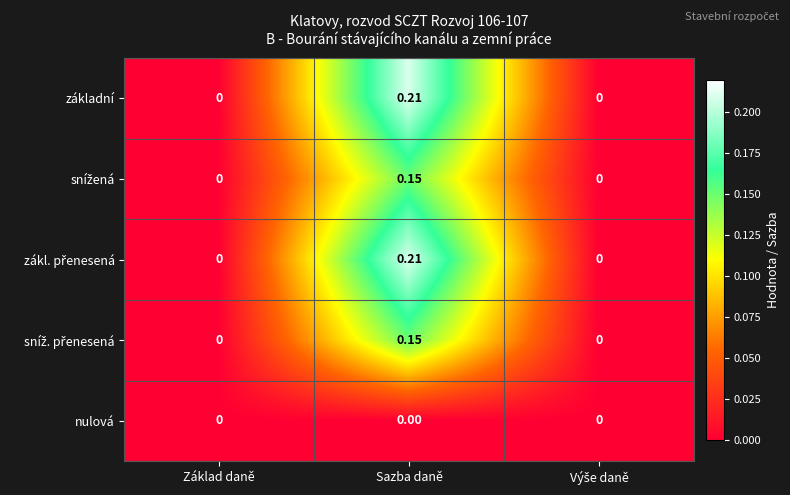

At which category is the sum across all series the highest?

Sazba daně